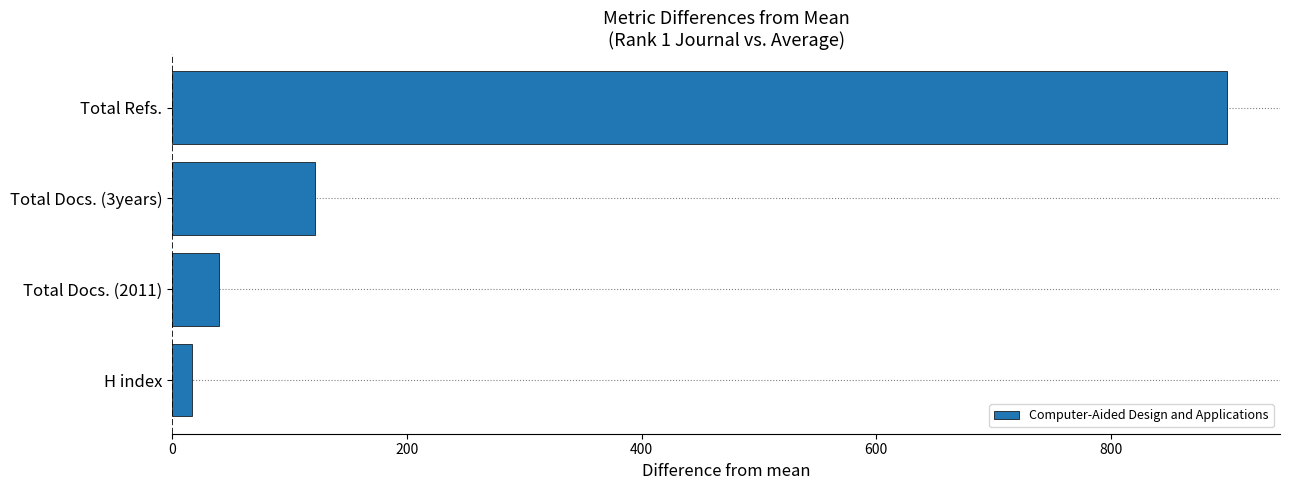

What is the average value?

269.3